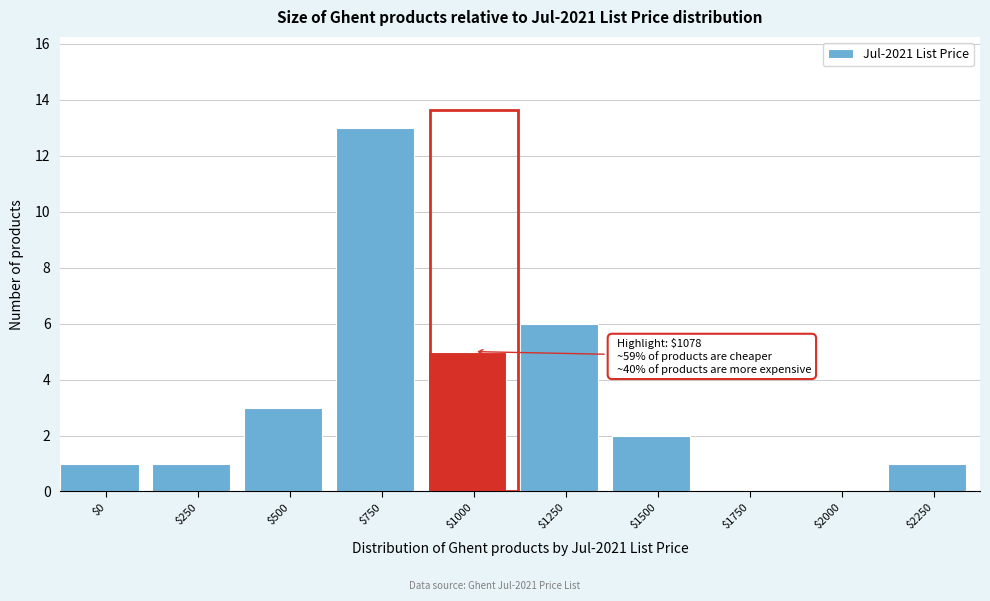

What is the greatest value displayed?

13